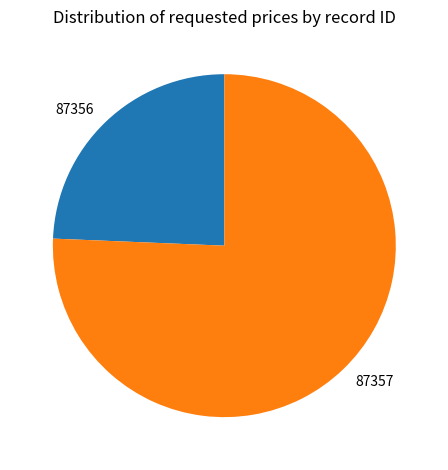

Which category has the smallest portion of the pie?

87356